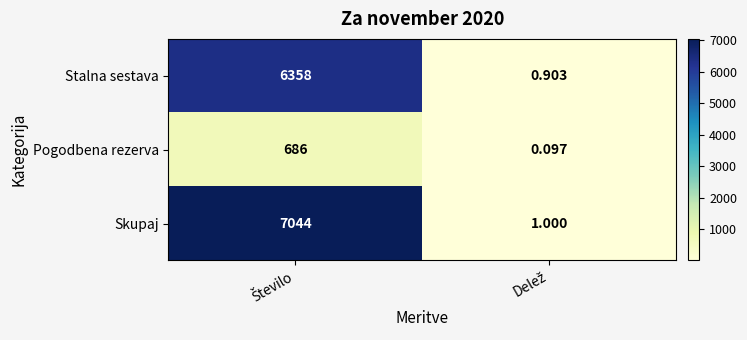

At how many categories does at least one series exceed 1146?

1